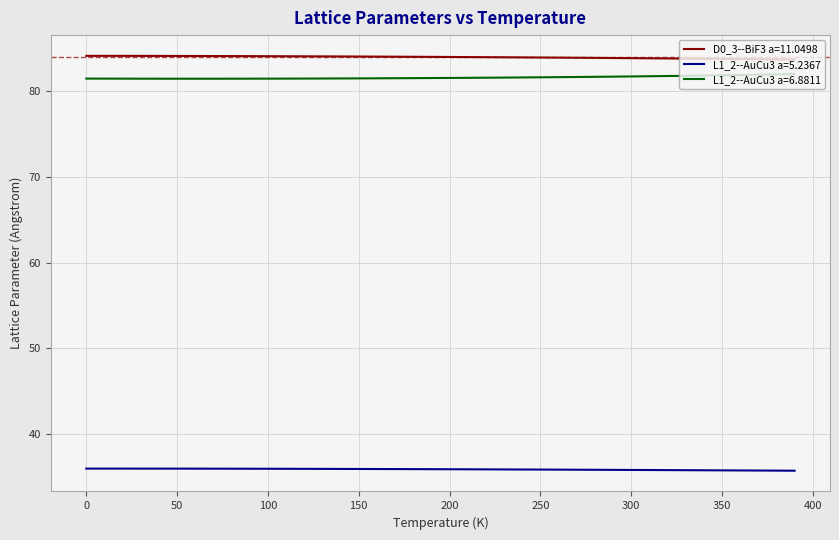

True or false: L1_2--AuCu3 a=5.2367 and D0_3--BiF3 a=11.0498 intersect in this chart.

False